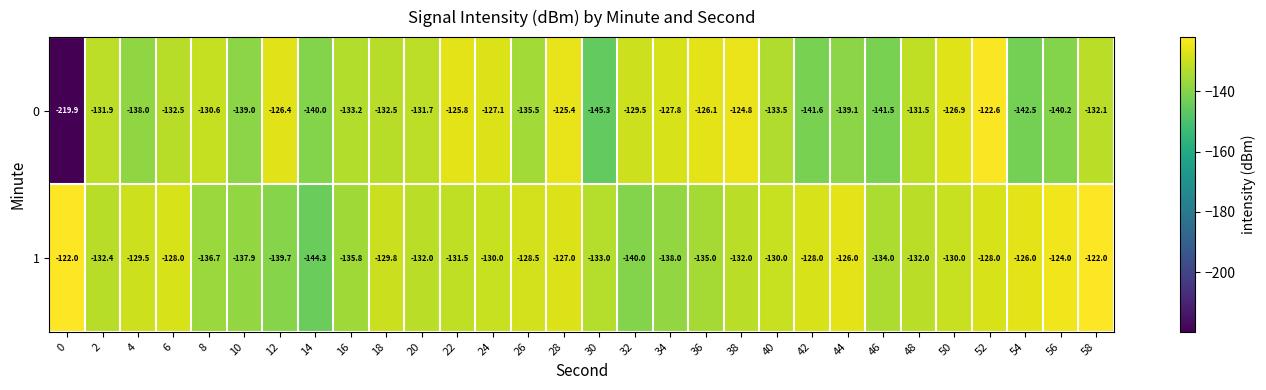

Rank the series by their maximum value, from lowest to highest.

0, 1